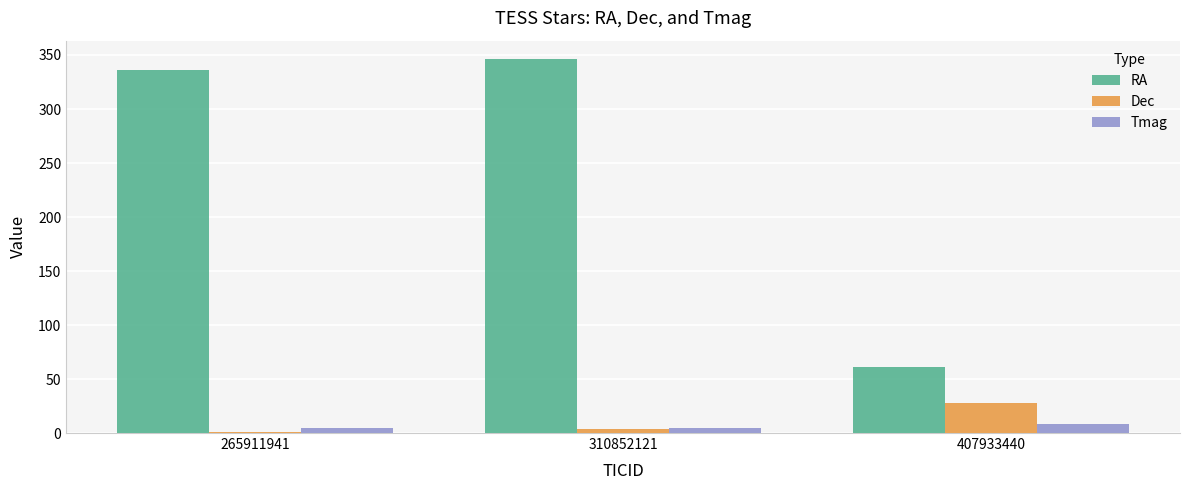

What is the difference between the second highest and minimum values in the Dec series?

2.4